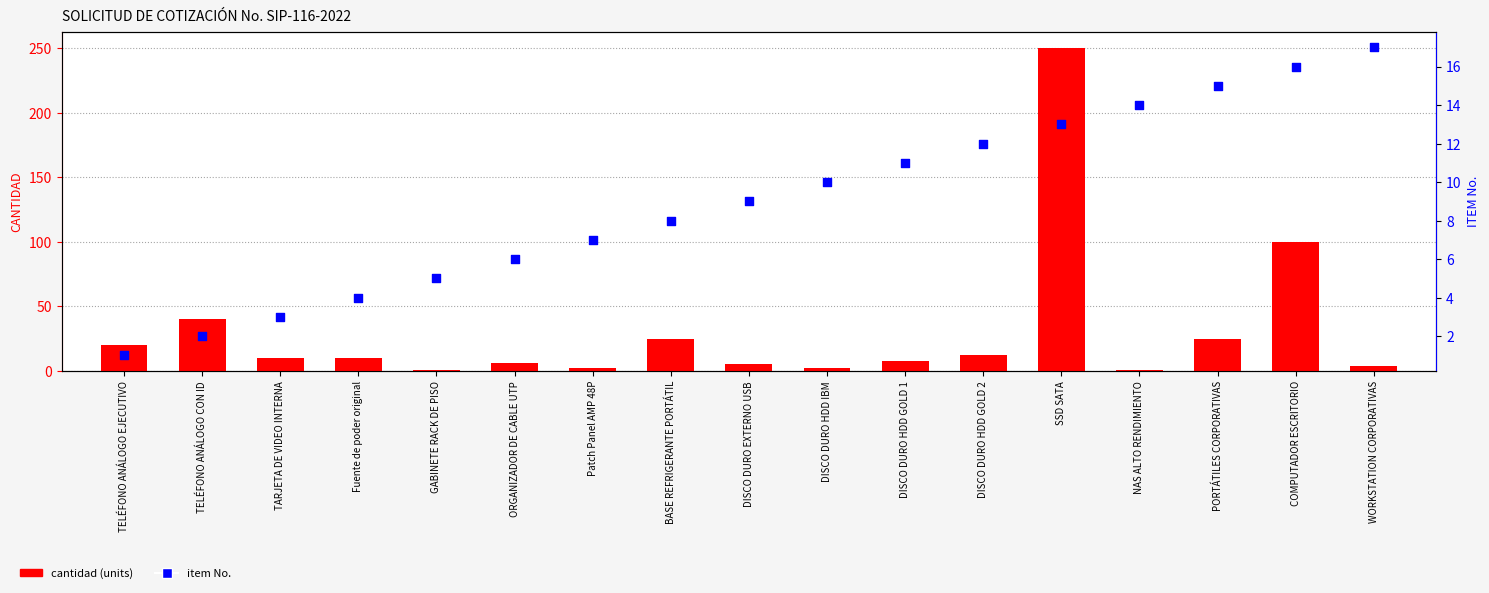

Which series has the widest spread of Y values?

cantidad